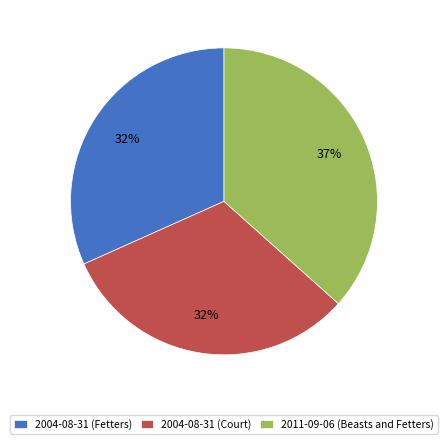

True or false: 2011-09-06 (Beasts and Fetters) accounts for 37% of the total.

True